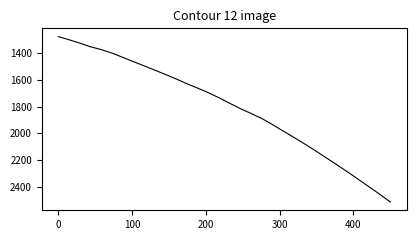

What is the greatest value displayed?

2512.8